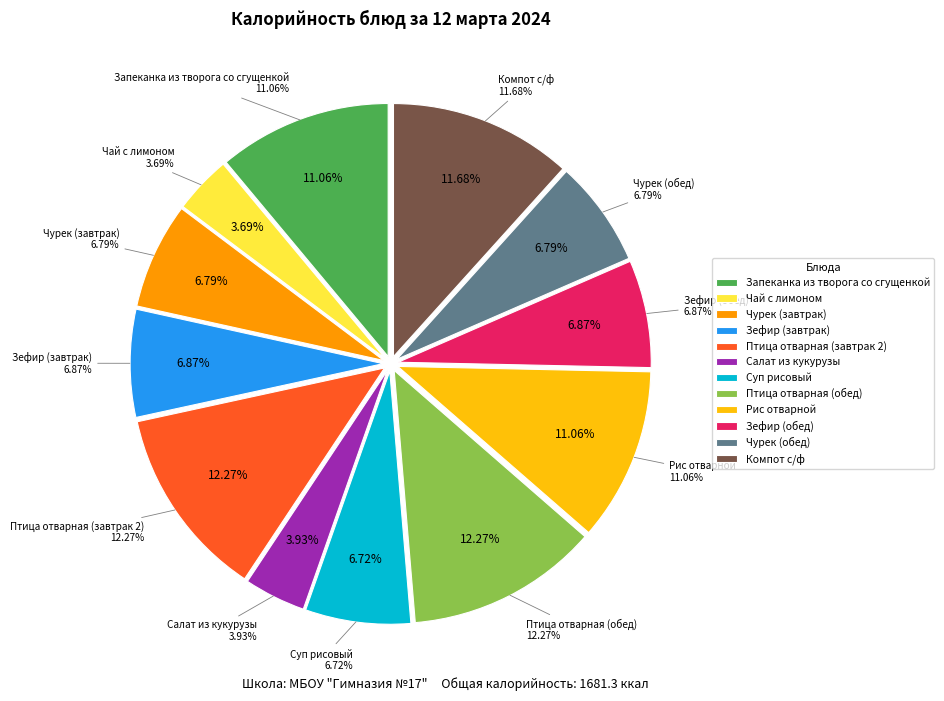

What is the change in value from Птица отварная (завтрак 2) to Салат из кукурузы?

-140.2